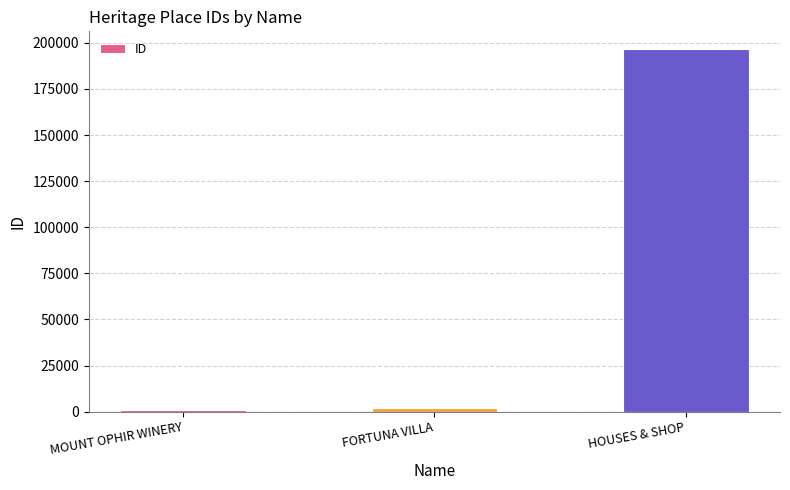

Where is the data nearest to the value 98708?

FORTUNA VILLA